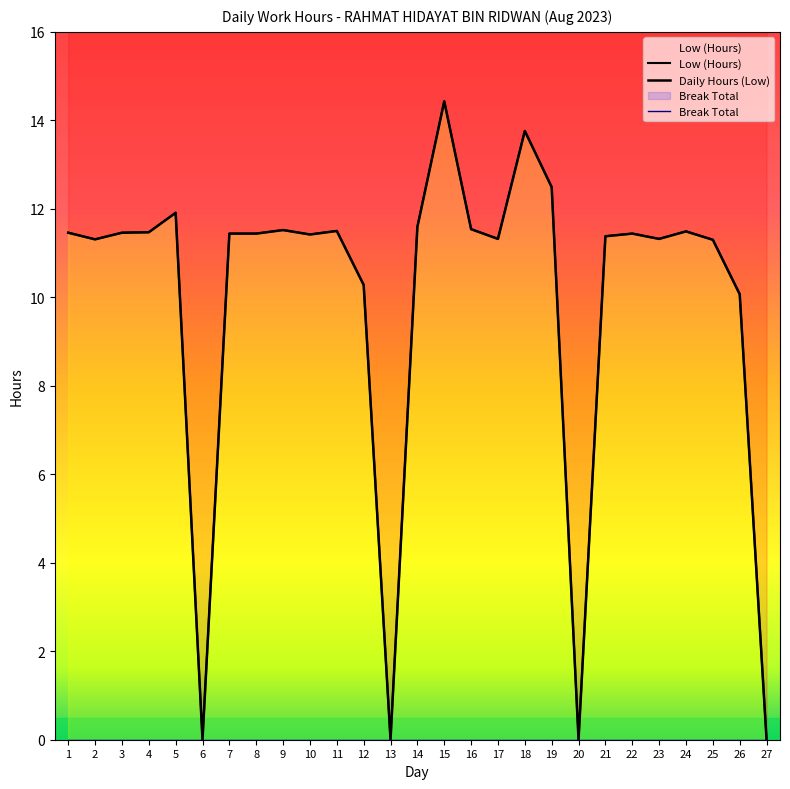

What is the greatest value displayed?

14.4